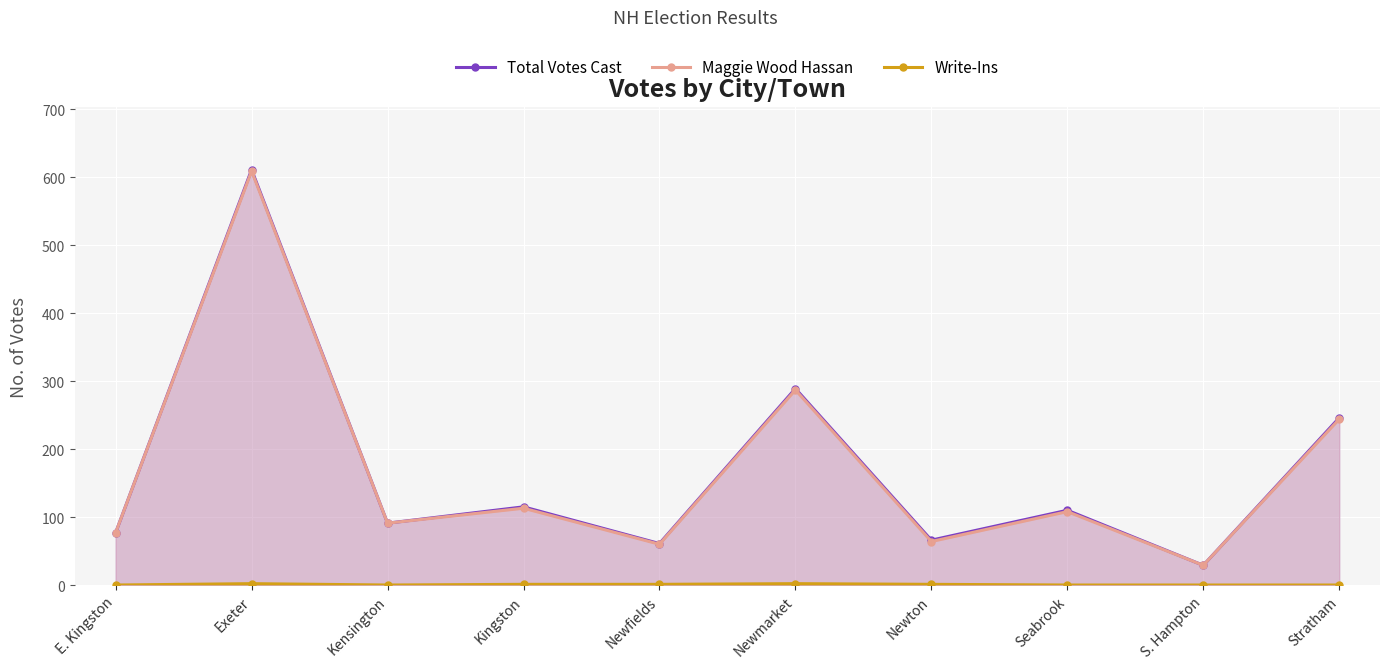

What is the difference between the maximum and minimum values in the Write-Ins series?

2